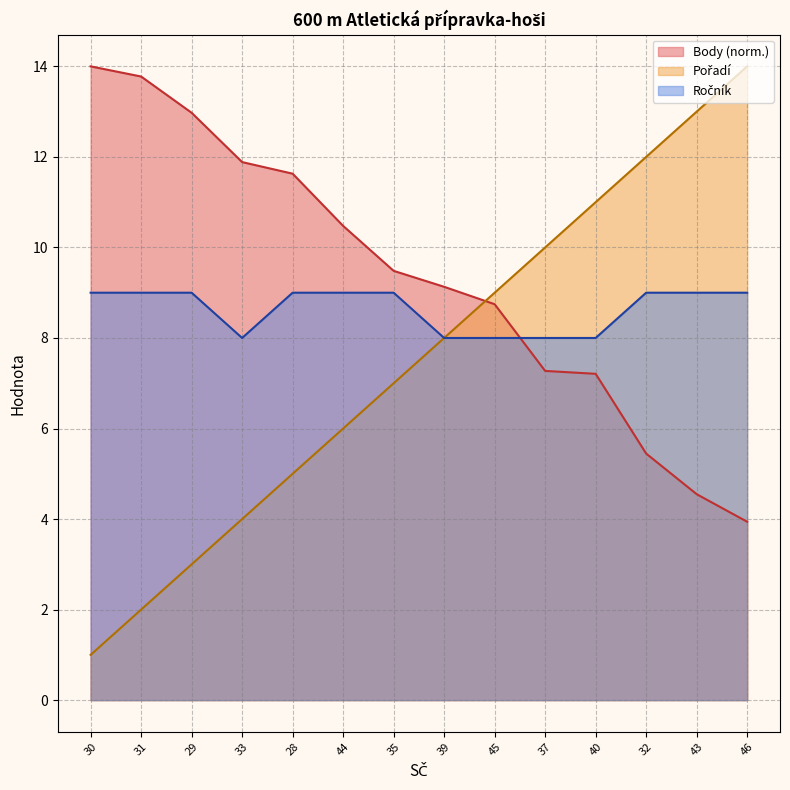

Reading left to right, extract all data points from this chart.

Pořadí: 1.0	2.0	3.0	4.0	5.0	6.0	7.0	8.0	9.0	10.0	11.0	12.0	13.0	14.0
Body: 14.0	13.8	13.0	11.9	11.6	10.5	9.5	9.1	8.7	7.3	7.2	5.4	4.5	3.9
Ročník: 9.0	9.0	9.0	8.0	9.0	9.0	9.0	8.0	8.0	8.0	8.0	9.0	9.0	9.0